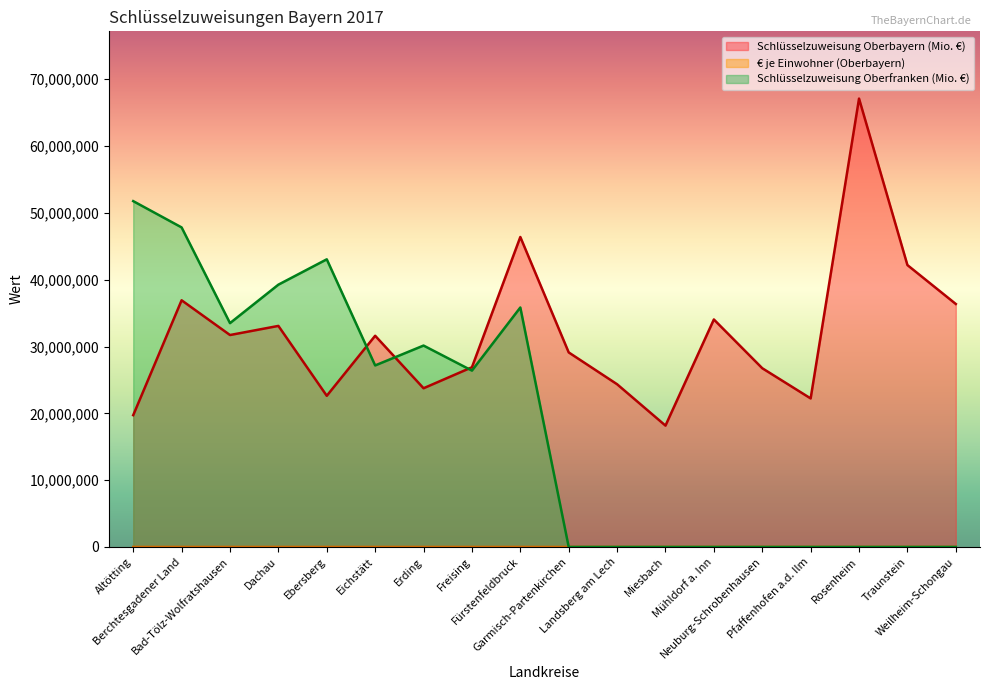

True or false: Schlüsselzuweisung Oberbayern (Mio. €) and Schlüsselzuweisung Oberfranken (Mio. €) intersect in this chart.

True